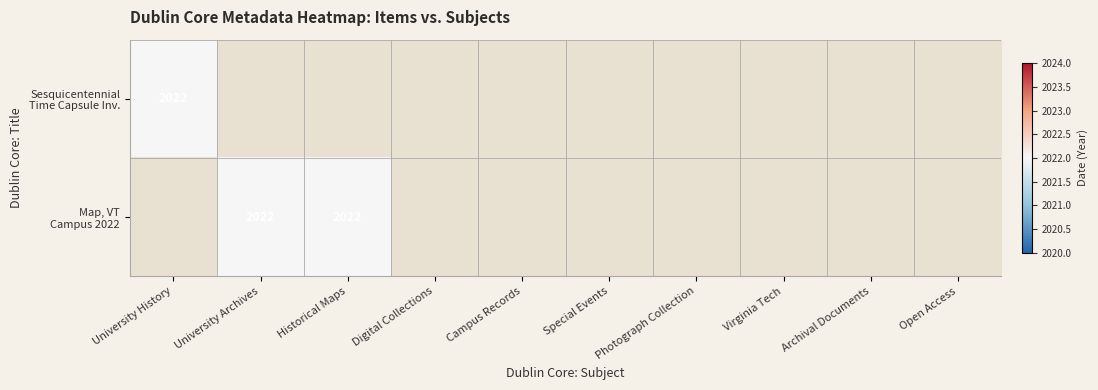

Rank the series by their maximum value, from lowest to highest.

Sesquicentennial Time Capsule Invitation, Map, Virginia Tech Campus, 2022